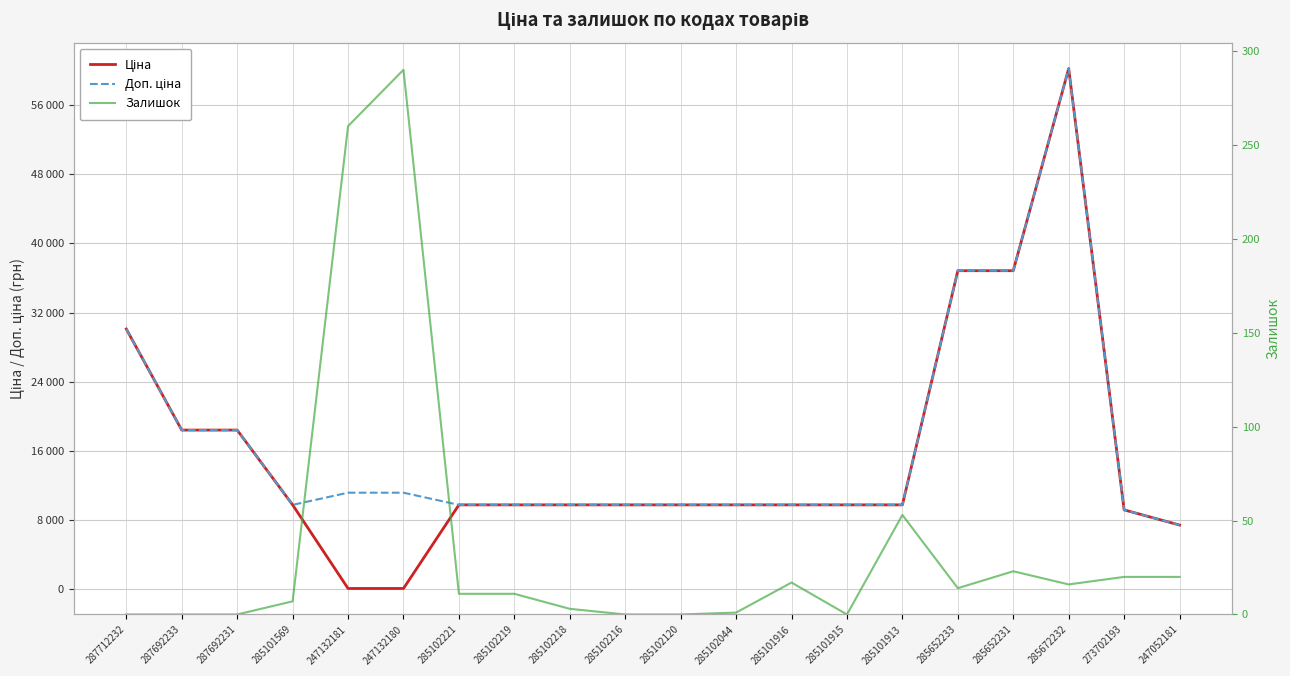

Which series has the largest total across all categories?

Доп. ціна